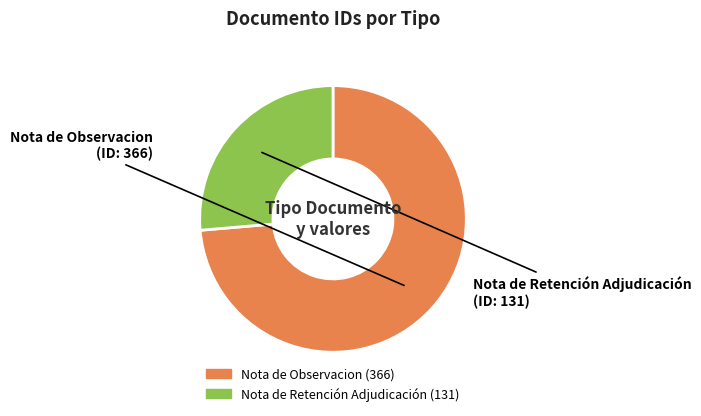

Rank the categories by value from lowest to highest.

Nota de Retención Adjudicación, Nota de Observacion